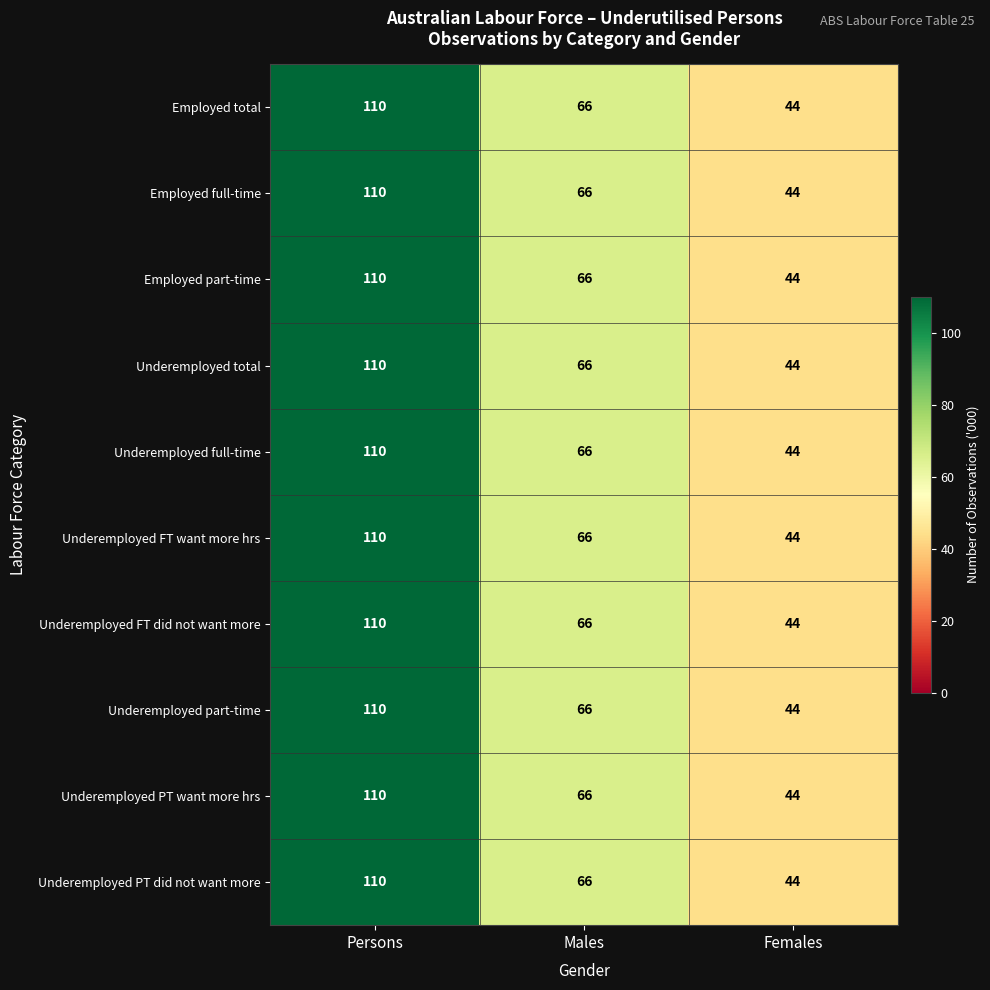

List the labels in order of Underemployed part-time value, largest first.

Persons, Males, Females